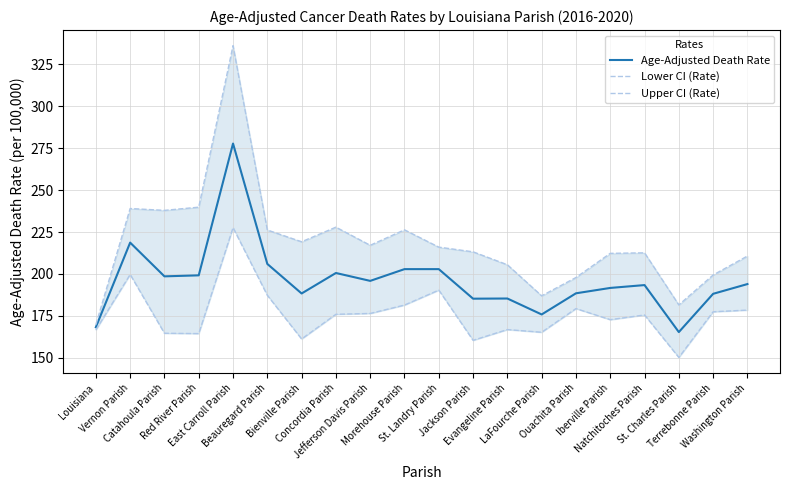

Read the Lower CI (Rate) value at Morehouse Parish.

181.5